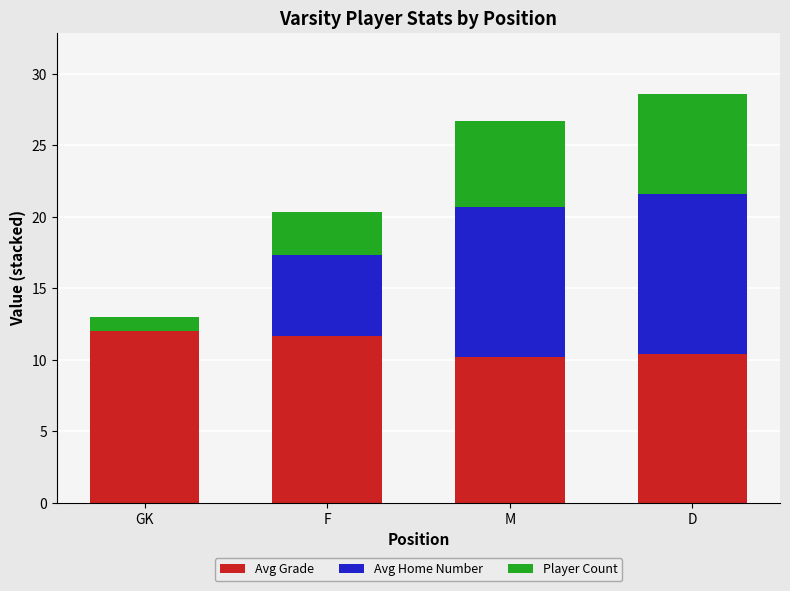

What is the maximum value for Avg Grade?

12.0